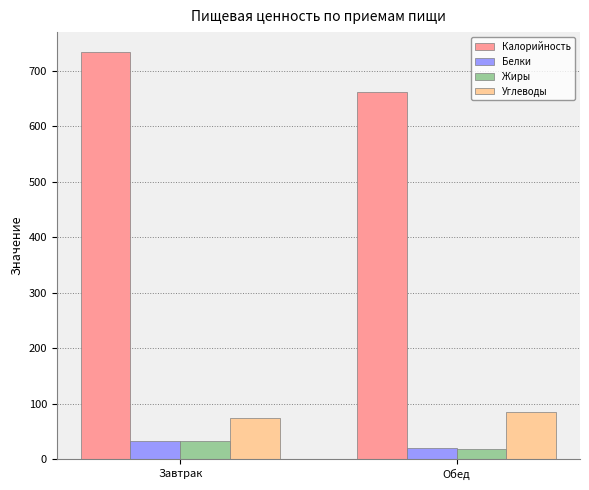

Does the chart contain stacked bars?

No